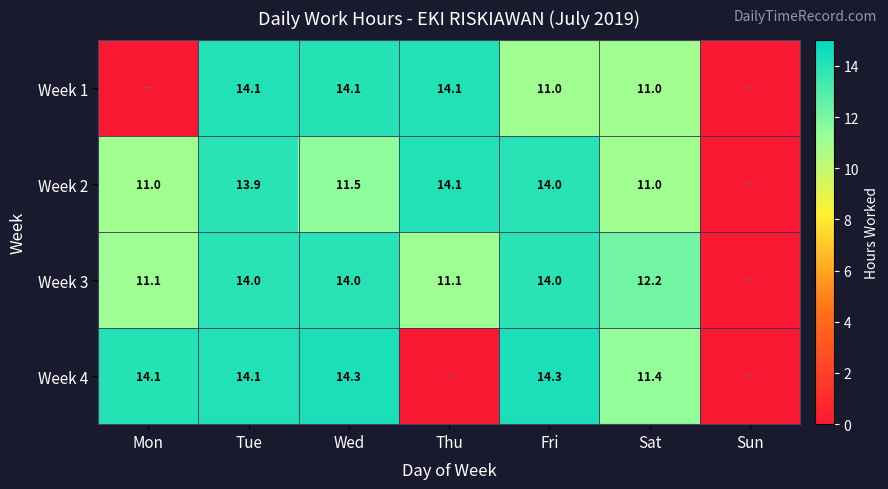

The Week 4 series shows 3.9 at Fri. True or false?

False